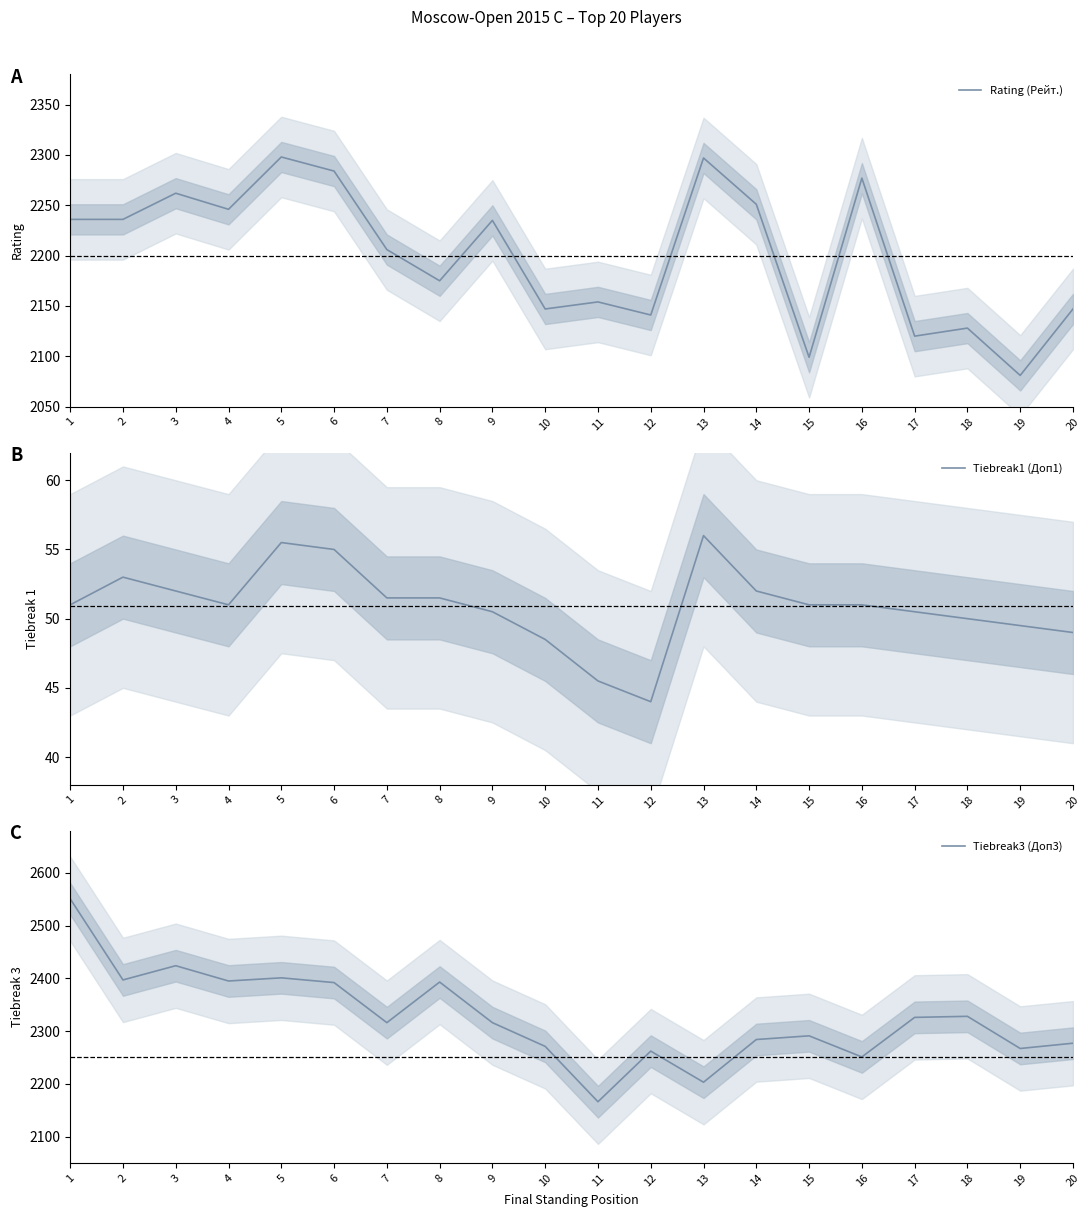

What is the difference between the maximum and second lowest values in the Rating (Рейт.) series?

199